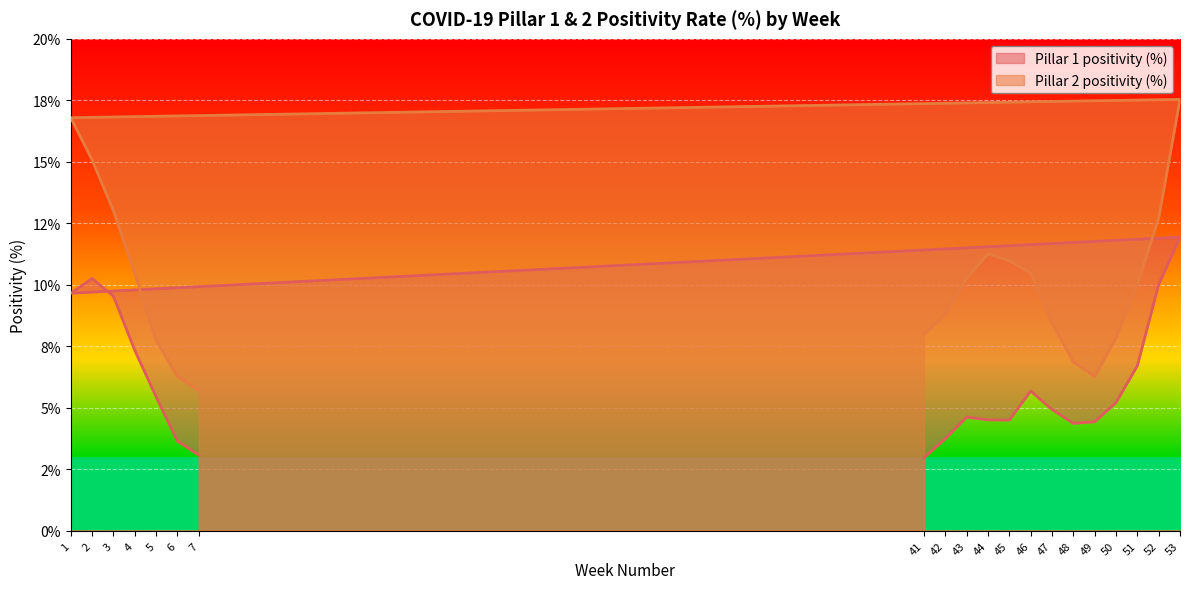

At which label does Pillar 1 positivity (%) reach its peak?

53